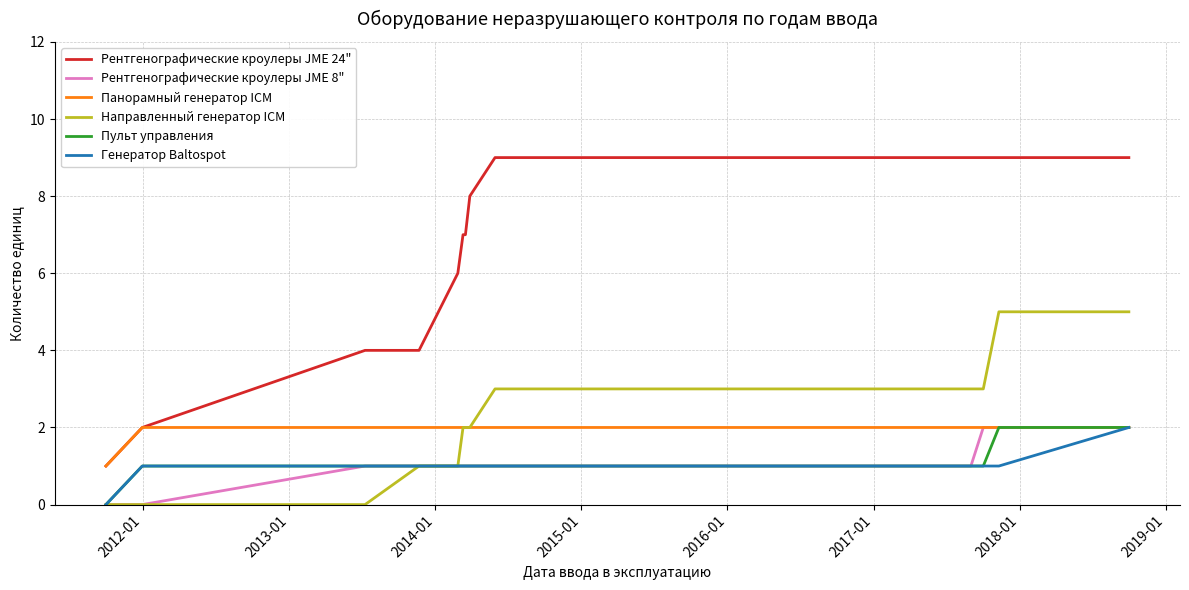

What are all the series names shown in the legend?

Рентгенографические кроулеры JME 24", Рентгенографические кроулеры JME 8", Панорамный генератор ICM, Направленный генератор ICM, Пульт управления, Генератор Baltospot